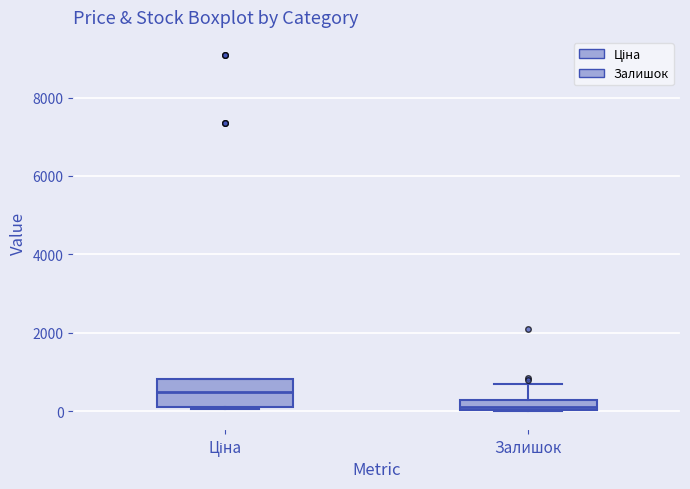

Comparing the boxes themselves (not the whiskers), which one is the tallest?

Ціна